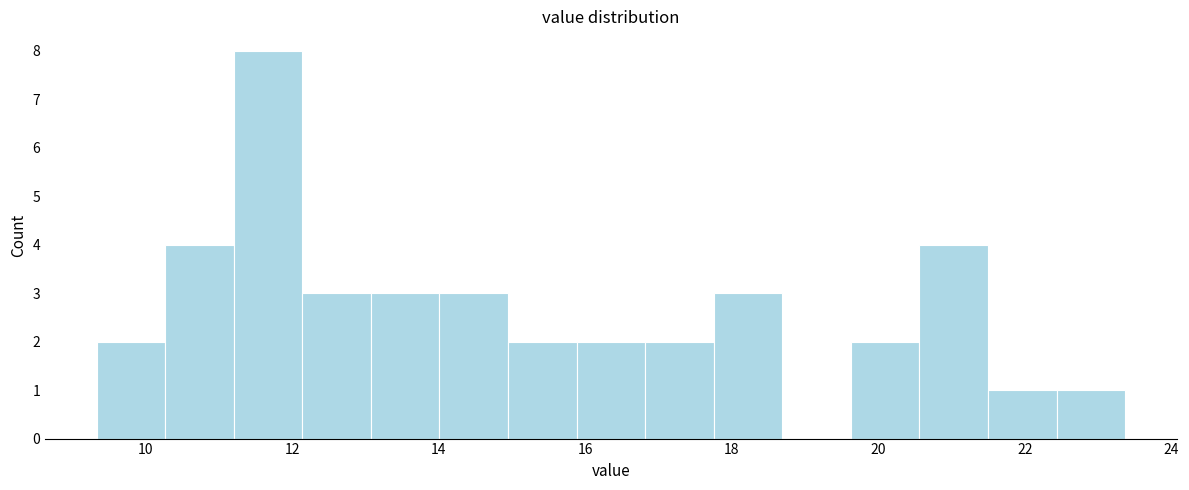

Reading left to right, list every bar in this chart as the range it spans on the x-axis followed by its height. Neither the bar edges nor the heights are printed on the chart, so give them approximately, as read against the axes.

9.4 to 10.2: 2
10.2 to 11.2: 4
11.2 to 12.2: 8
12.2 to 13.0: 3
13.0 to 14.0: 3
14.0 to 15.0: 3
15.0 to 15.8: 2
15.8 to 16.8: 2
16.8 to 17.8: 2
17.8 to 18.6: 3
18.6 to 19.6: 0
19.6 to 20.6: 2
20.6 to 21.4: 4
21.4 to 22.4: 1
22.4 to 23.4: 1